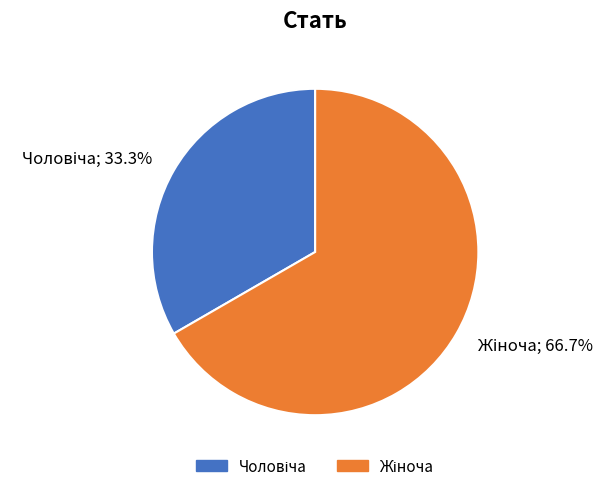

Does any single category account for the majority?

Yes